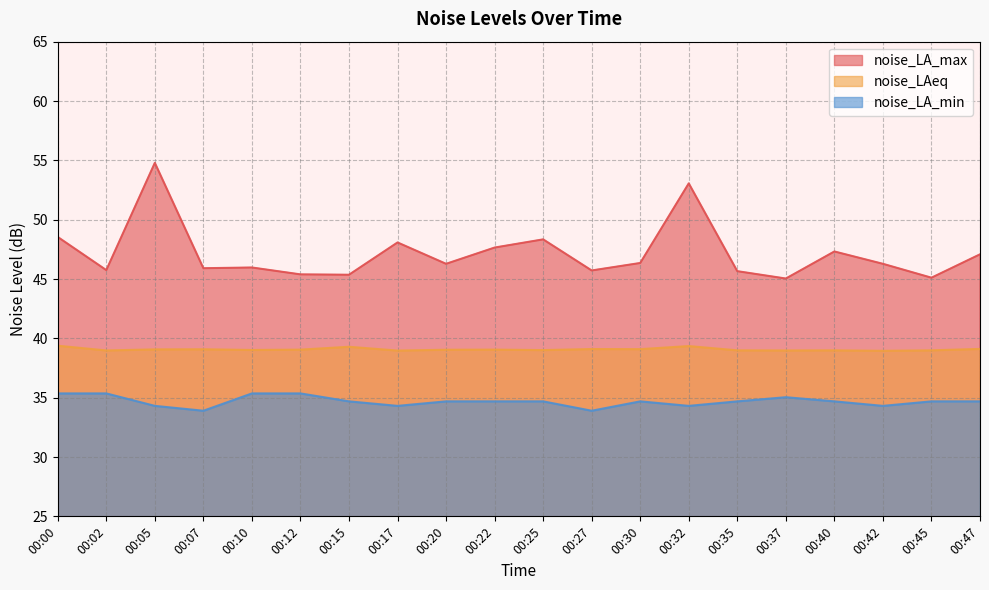

The value of noise_LA_max at 00:15 is 65.6. True or false?

False